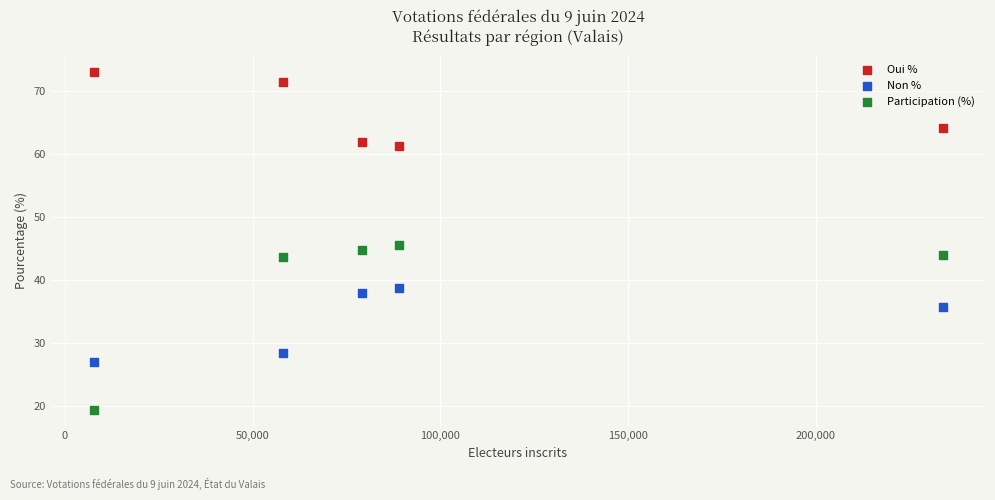

Which series reaches the minimum Y coordinate?

Participation (%)